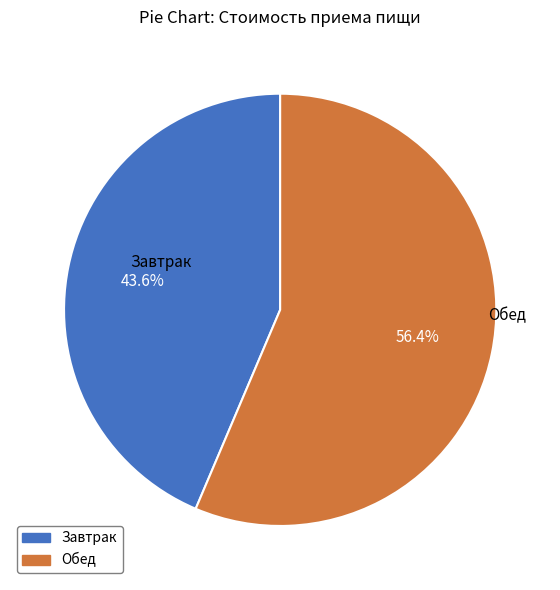

How many slices are in this pie chart?

2